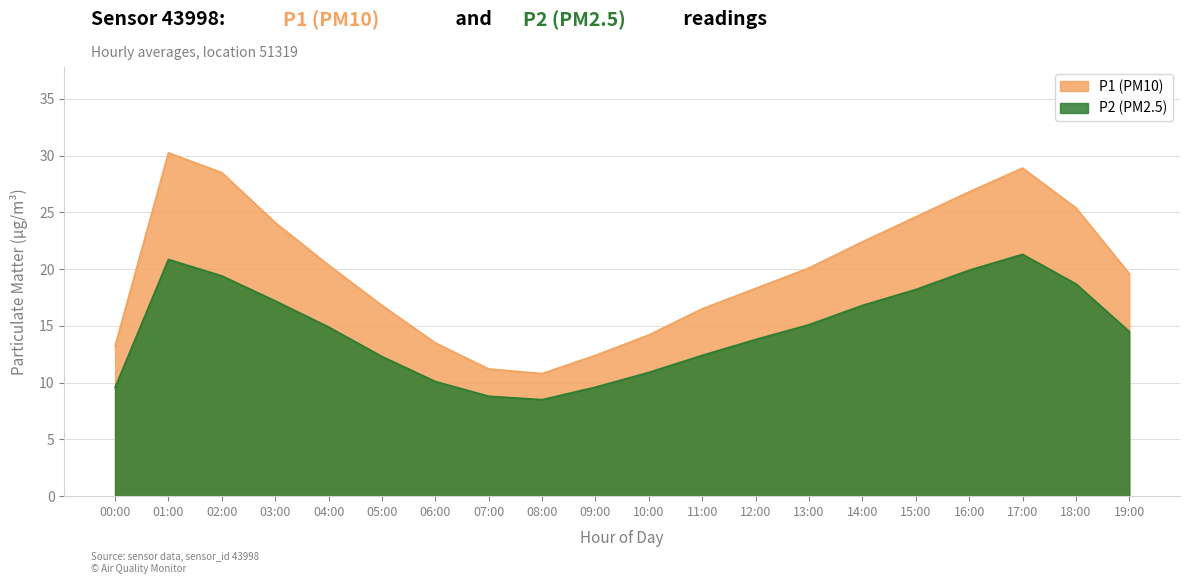

At 03:00, list the series in order from largest to smallest.

P1 (PM10), P2 (PM2.5)